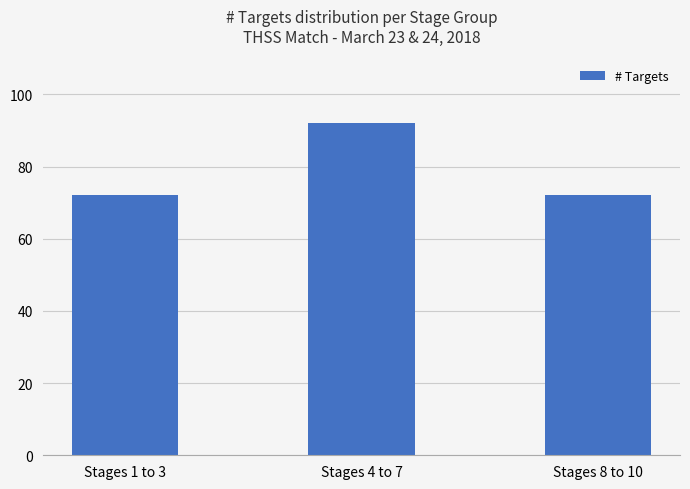

What is the minimum value shown in the chart?

72